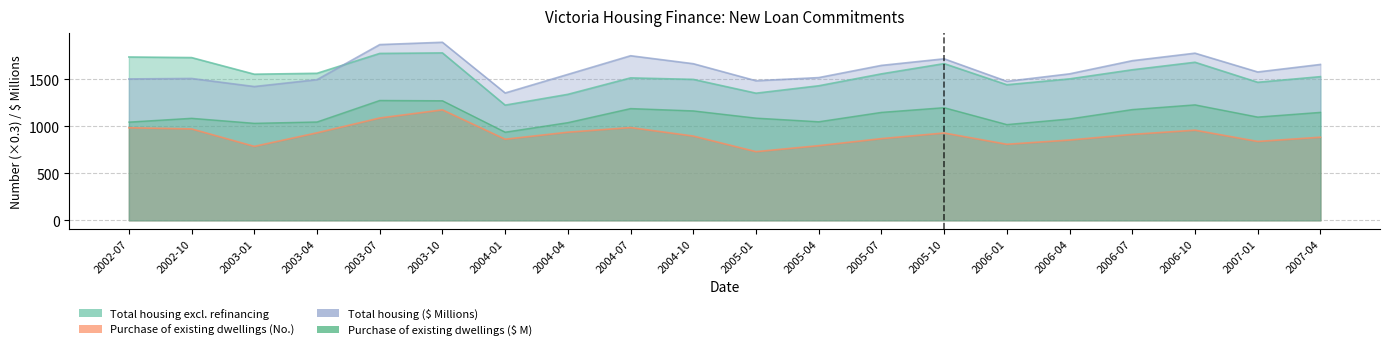

At which label does Purchase of existing dwellings (Number) reach its minimum?

2005-01